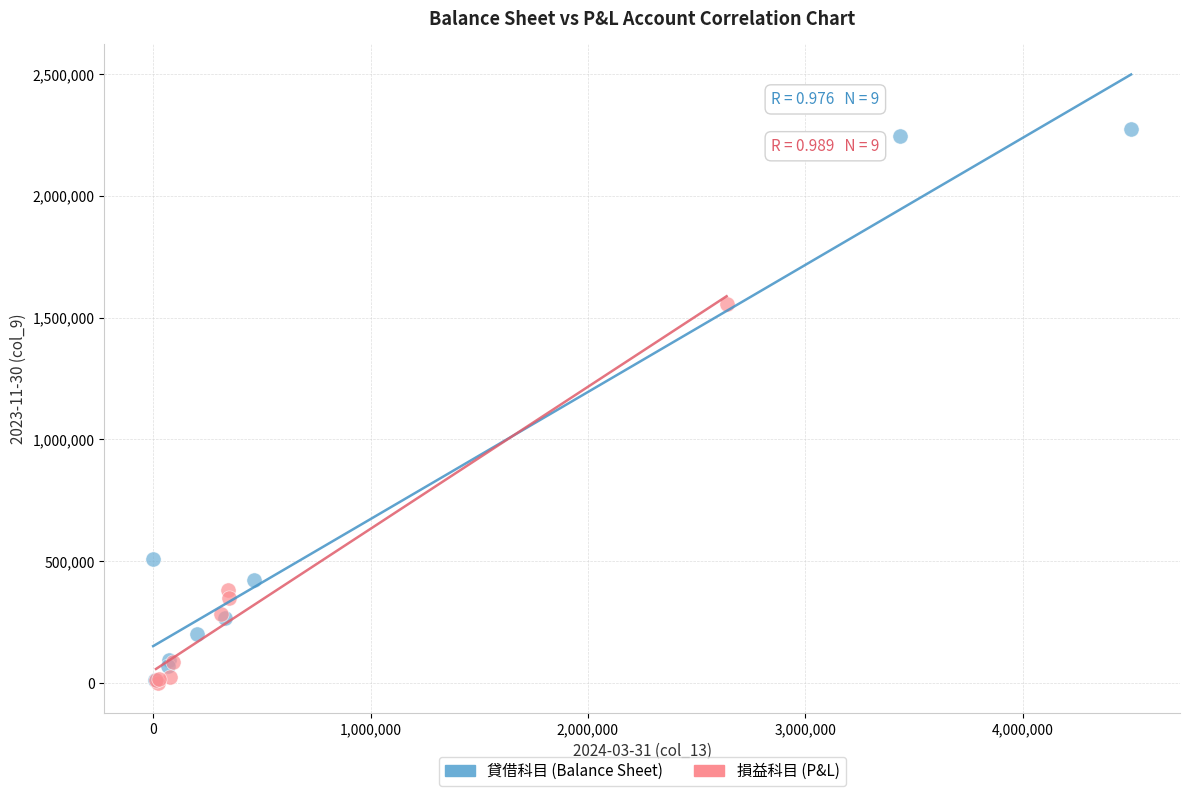

Which series reaches the maximum Y coordinate?

貸借科目 (Balance Sheet)